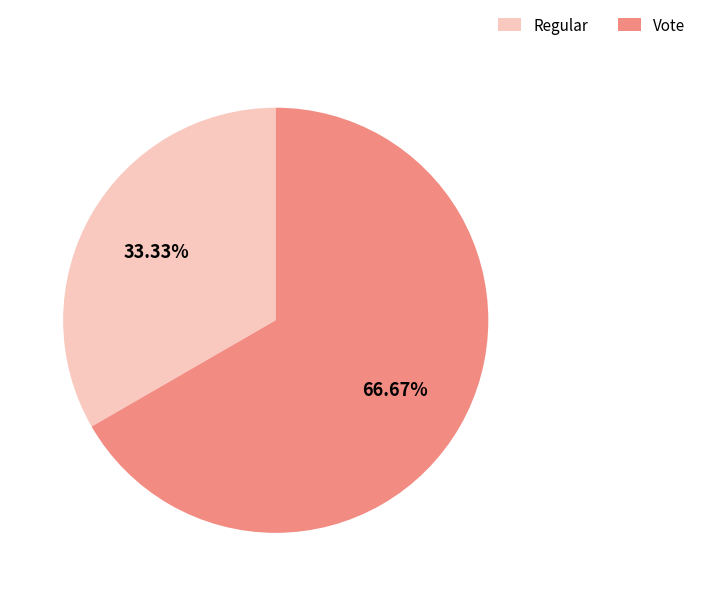

Do Regular and Vote together represent more than half of the pie?

Yes